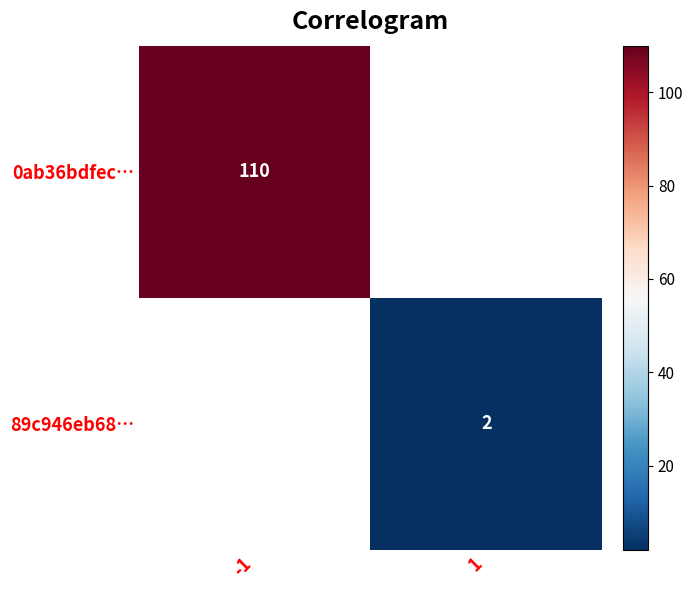

The value of 0ab36bdfec… at -1 is 143. True or false?

False